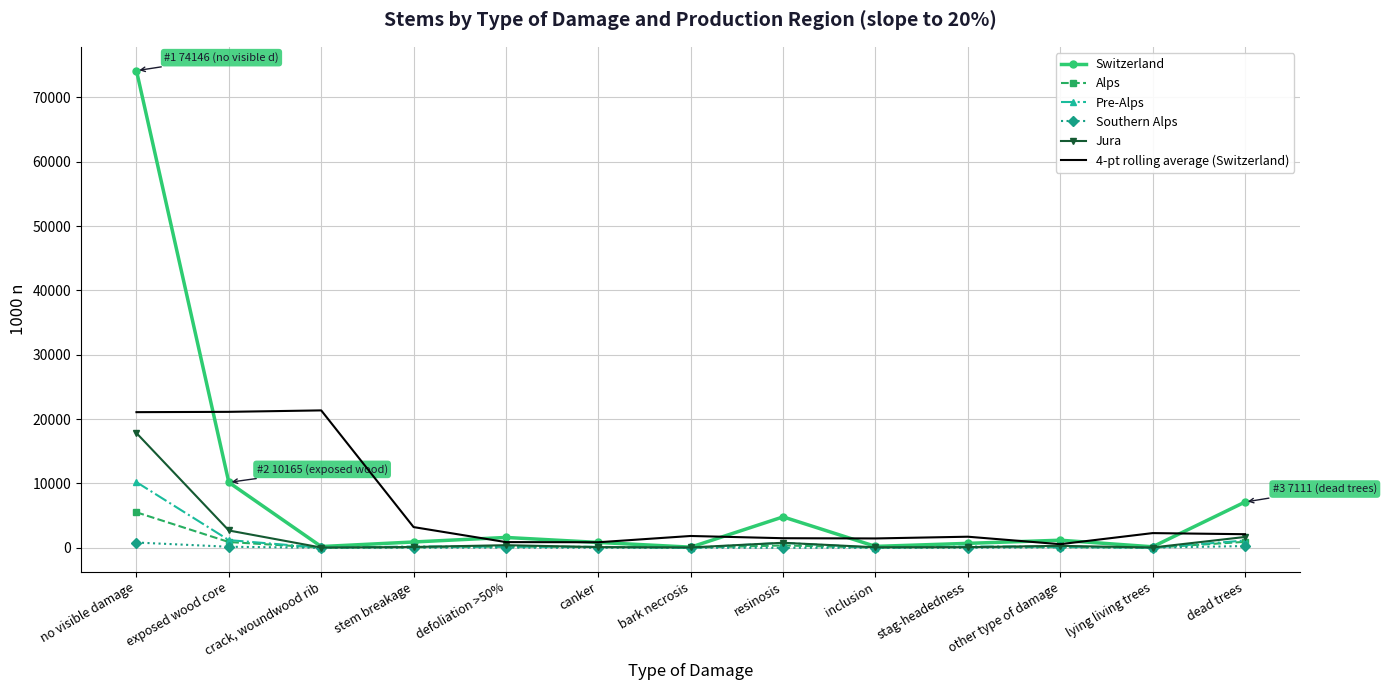

What is the greatest value displayed?

74146.0